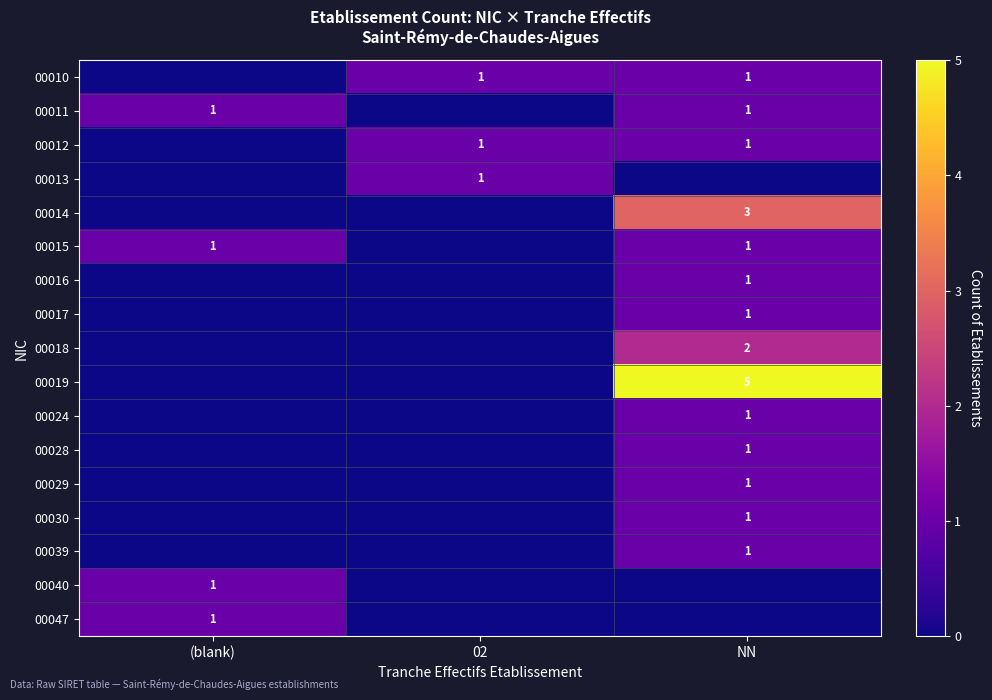

The value of 00012 at 02 is 1. True or false?

True